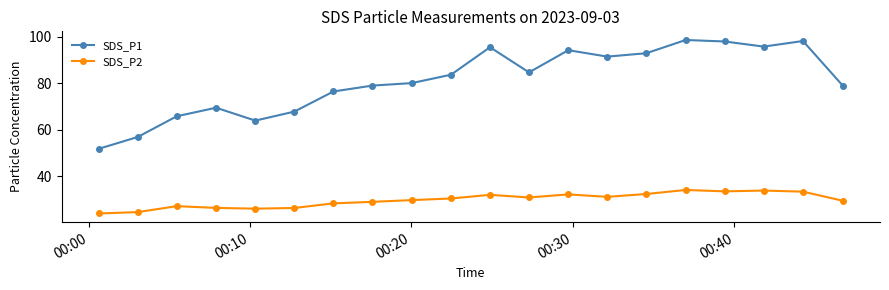

How many lines are shown in the chart?

2